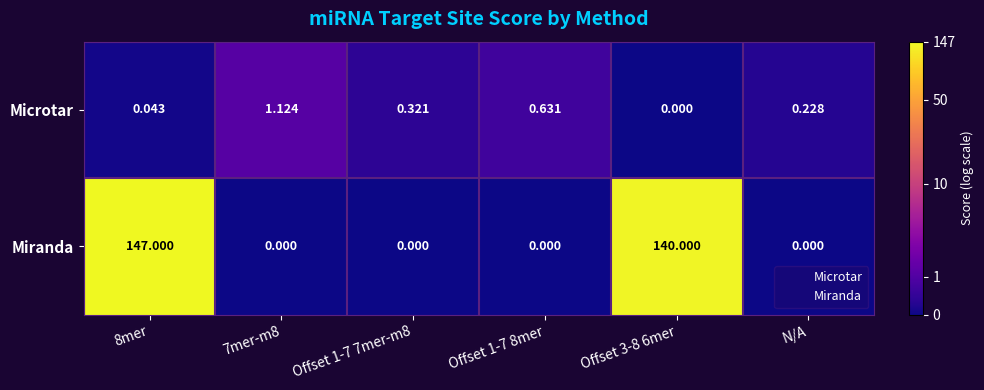

Which series has the largest total across all categories?

Miranda